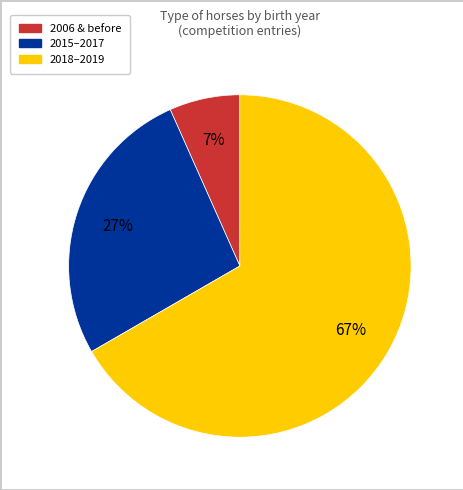

To the nearest percent, what is the average slice percentage?

33%